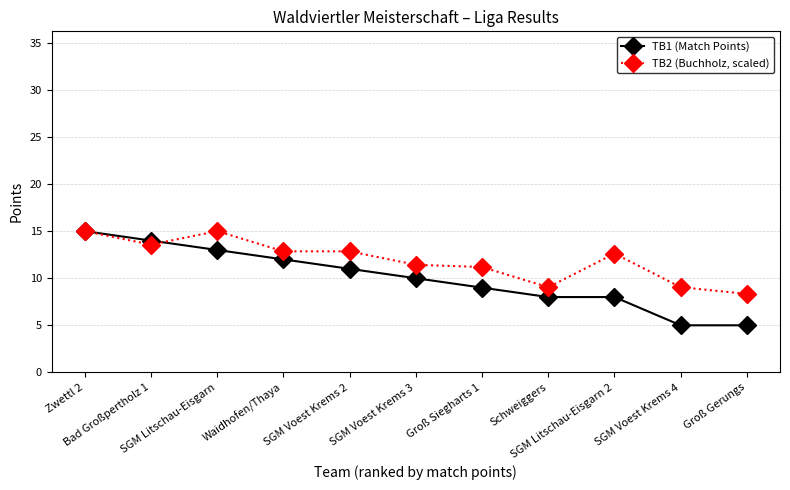

Reading left to right, what are all the values shown in this chart?

TB1 (Match Points): Zwettl 2=15.0	Bad Großpertholz 1=14.0	SGM Litschau-Eisgarn=13.0	Waidhofen/Thaya=12.0	SGM Voest Krems 2=11.0	SGM Voest Krems 3=10.0	Groß Siegharts 1=9.0	Schweiggers=8.0	SGM Litschau-Eisgarn 2=8.0	SGM Voest Krems 4=5.0	Groß Gerungs=5.0
TB2 (Buchholz, scaled): Zwettl 2=15.0	Bad Großpertholz 1=13.6	SGM Litschau-Eisgarn=15.0	Waidhofen/Thaya=12.9	SGM Voest Krems 2=12.9	SGM Voest Krems 3=11.4	Groß Siegharts 1=11.2	Schweiggers=9.0	SGM Litschau-Eisgarn 2=12.6	SGM Voest Krems 4=9.0	Groß Gerungs=8.3